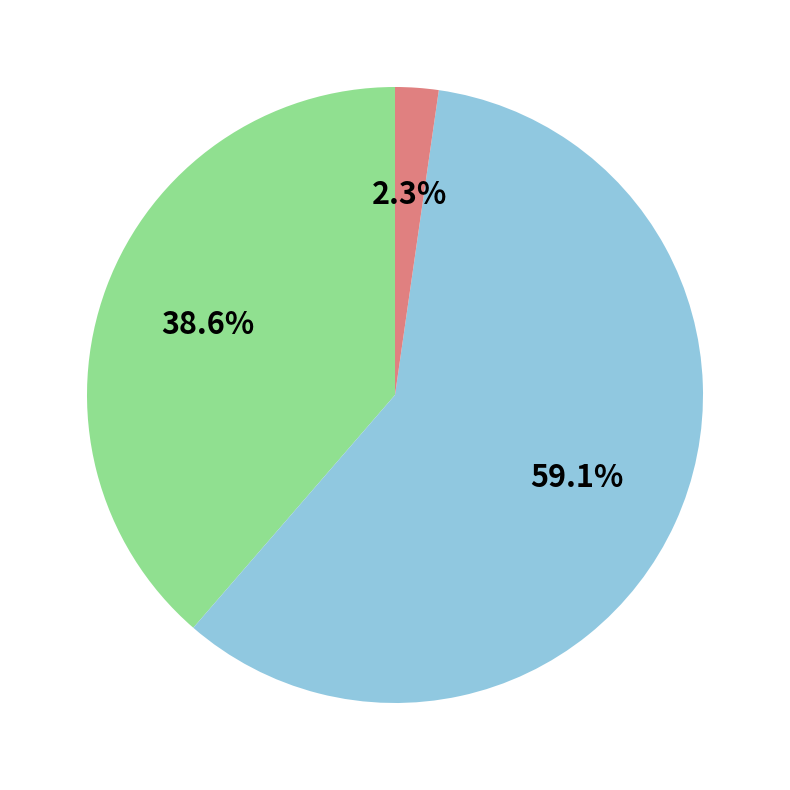

Is there any slice that represents more than half of the pie?

Yes